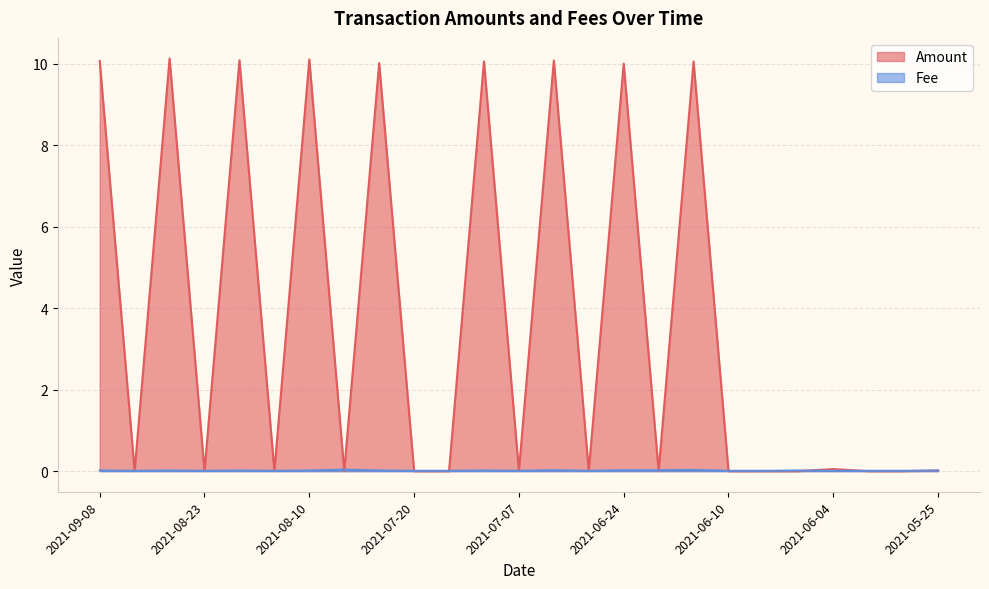

Does the chart display data point markers on the line(s)?

No